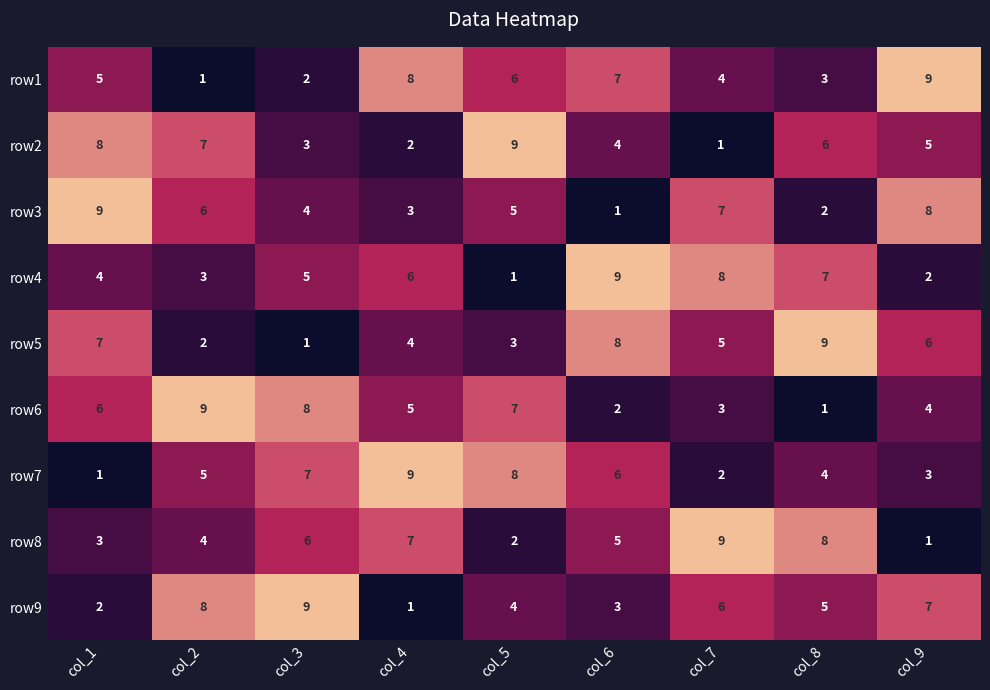

What is the difference between the highest and lowest values at col_4?

8